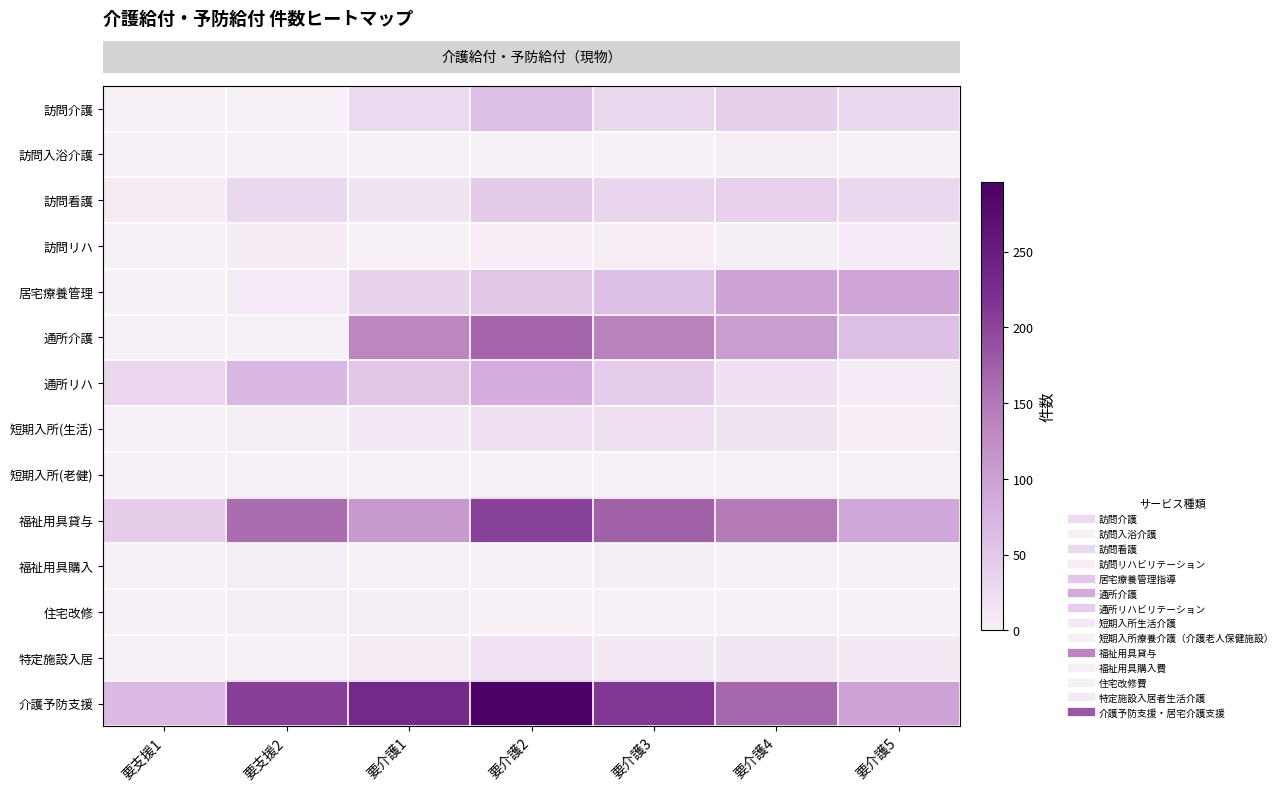

At which category does the chart reach its peak across all series?

要介護2